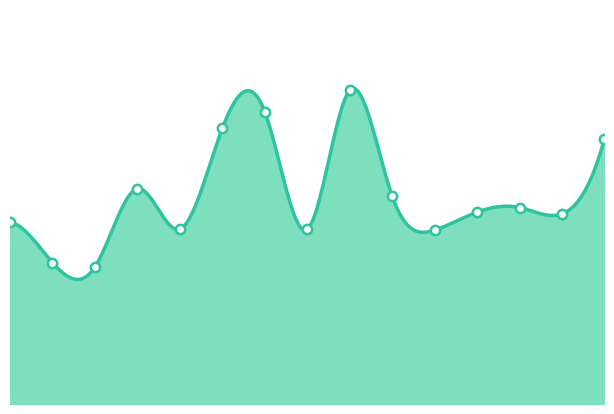

Which has a higher value, Bangladesh or Thailand?

Bangladesh